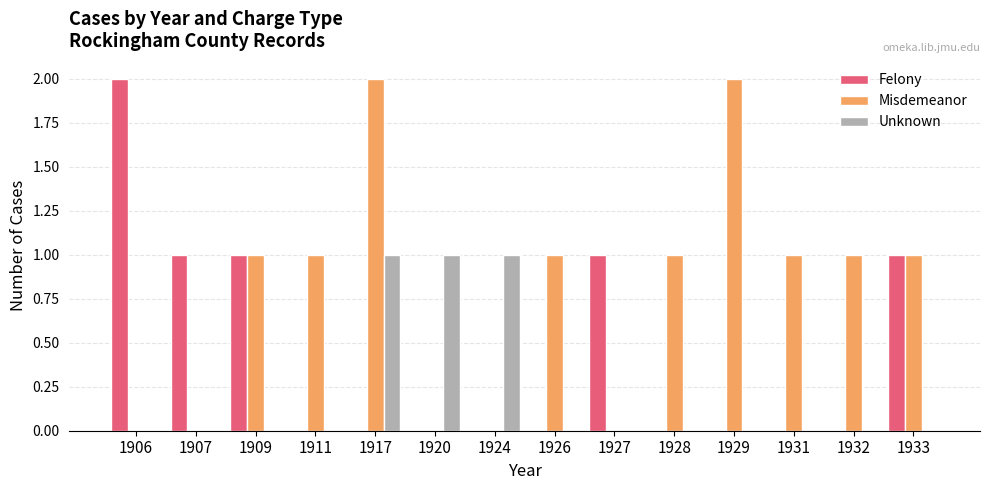

Which series has the largest total across all categories?

Misdemeanor